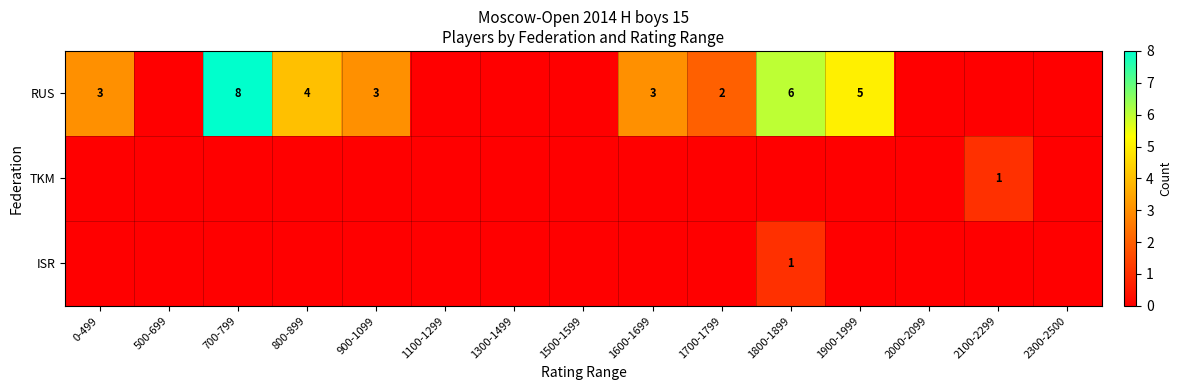

At which category does the chart reach its minimum across all series?

500-699